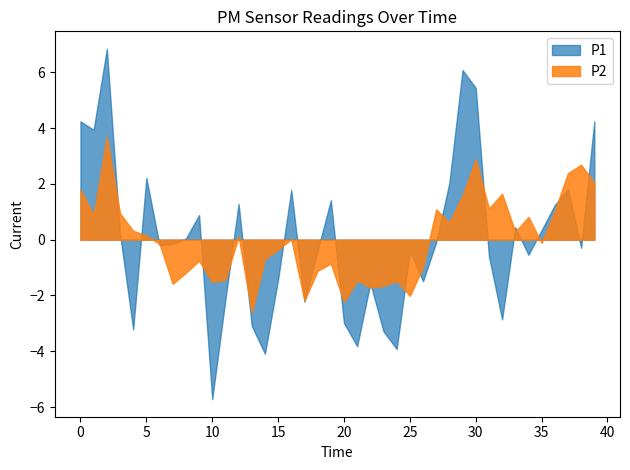

Does the chart display data point markers on the line(s)?

No